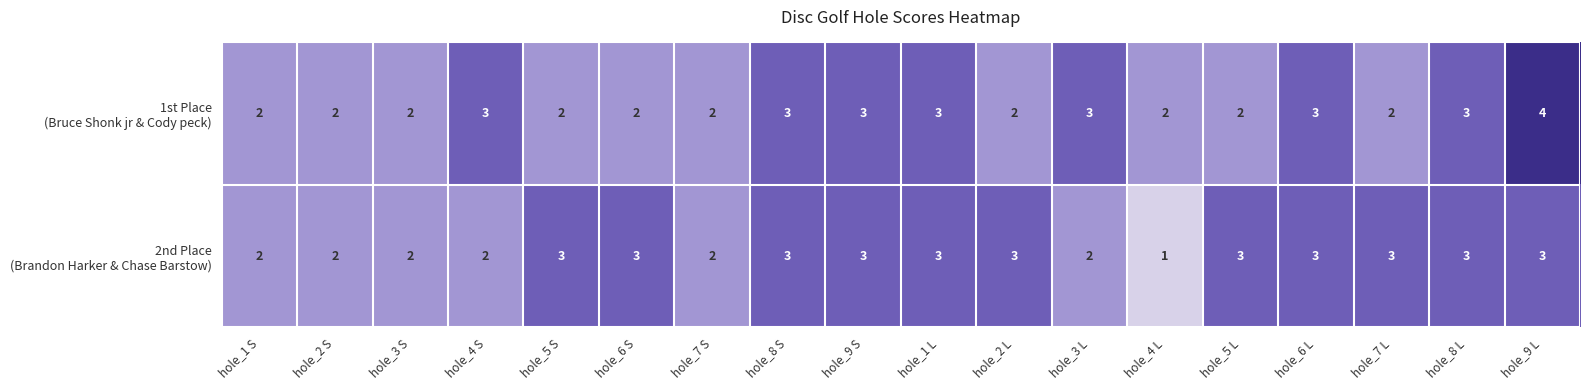

At which category is the sum across all series the highest?

hole_9 L